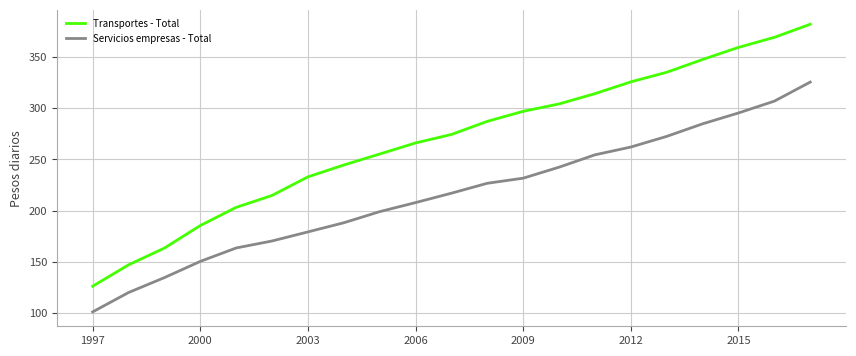

List the series in order of their peak value, lowest first.

Servicios empresas - Total, Transportes - Total